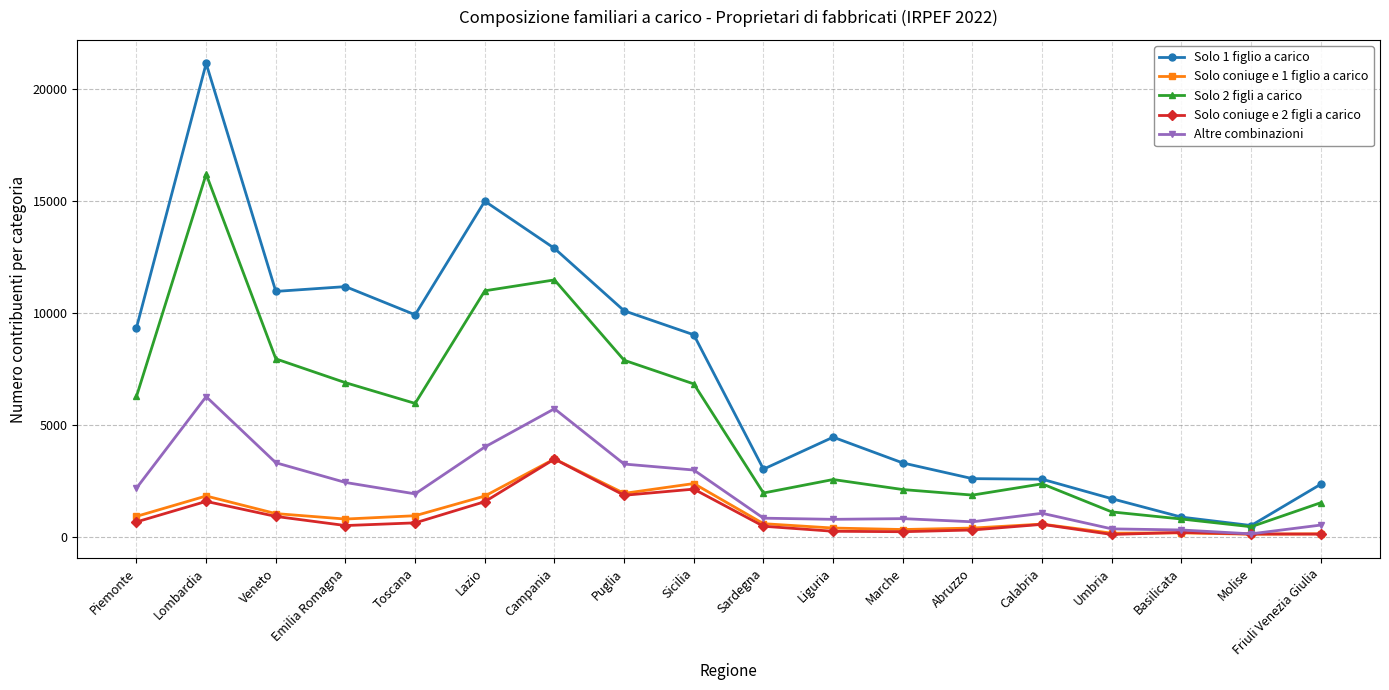

What is the sum of all Solo 1 figlio a carico values?

130924